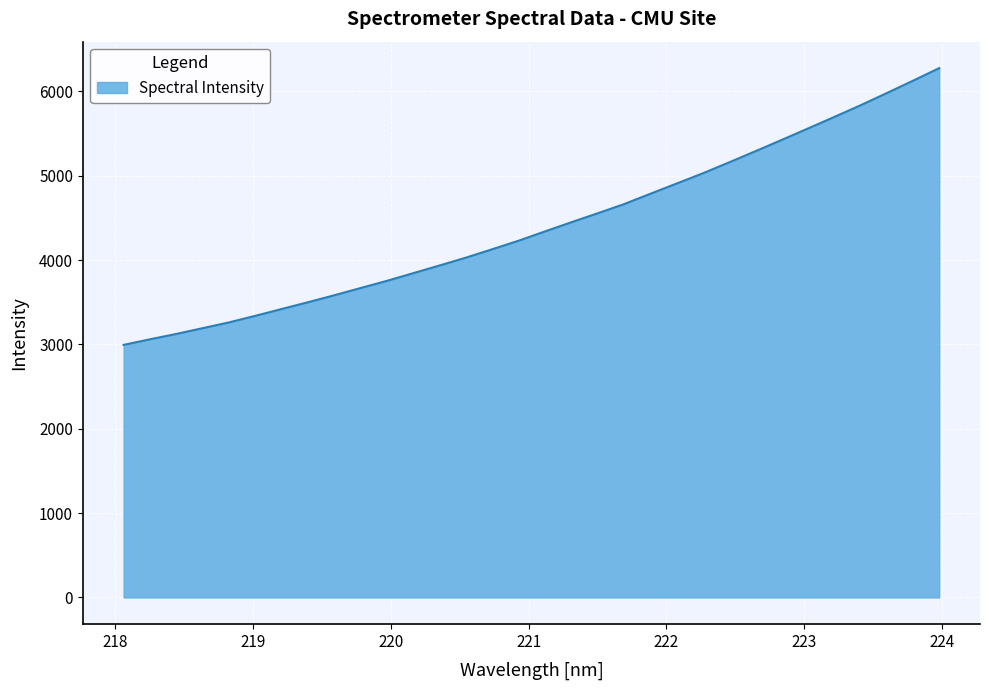

What is the greatest value displayed?

6275.5